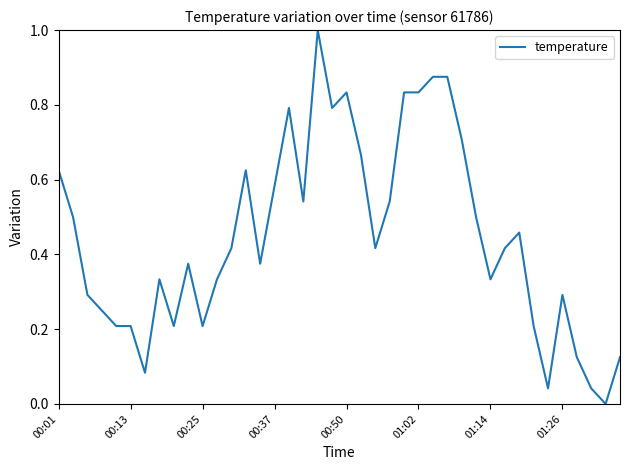

What is the difference between the maximum and minimum values?

1.0